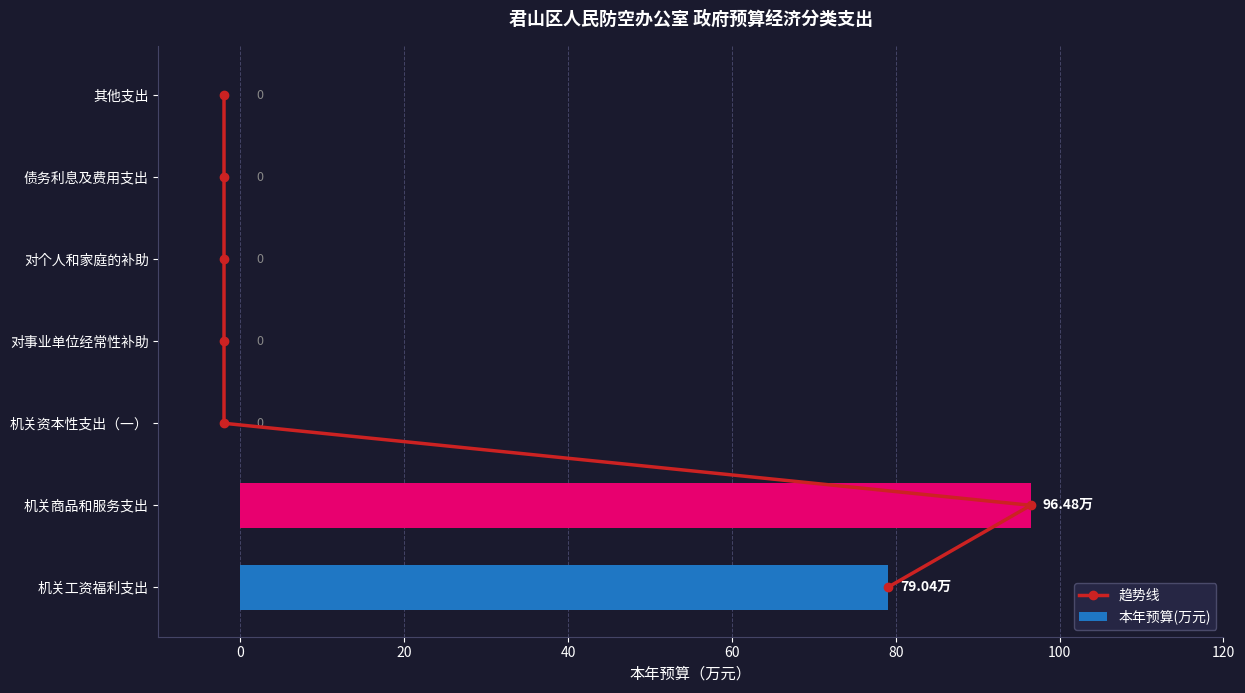

What is the sum of all 本年预算(万元) values?

175.5